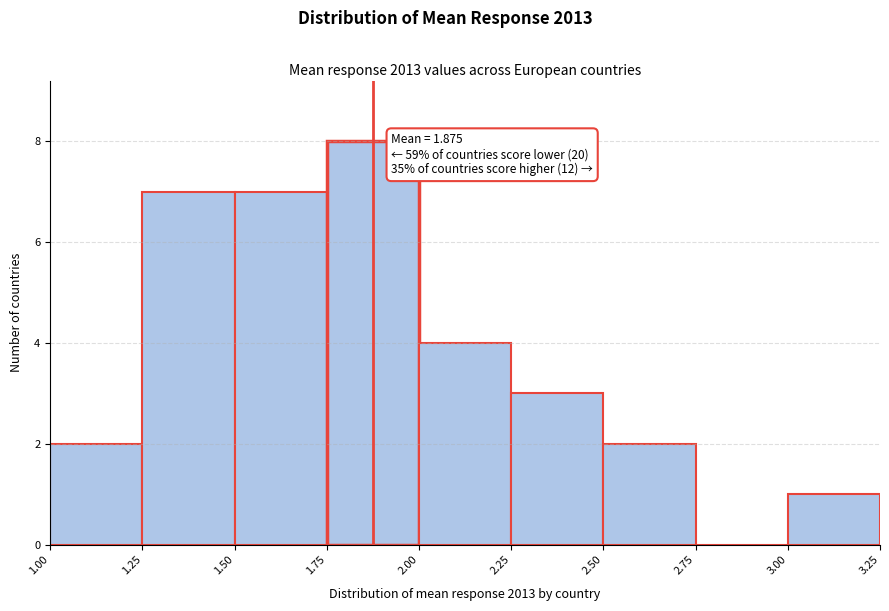

Over which range of the x-axis is the bar tallest?

1.75 to 2.00